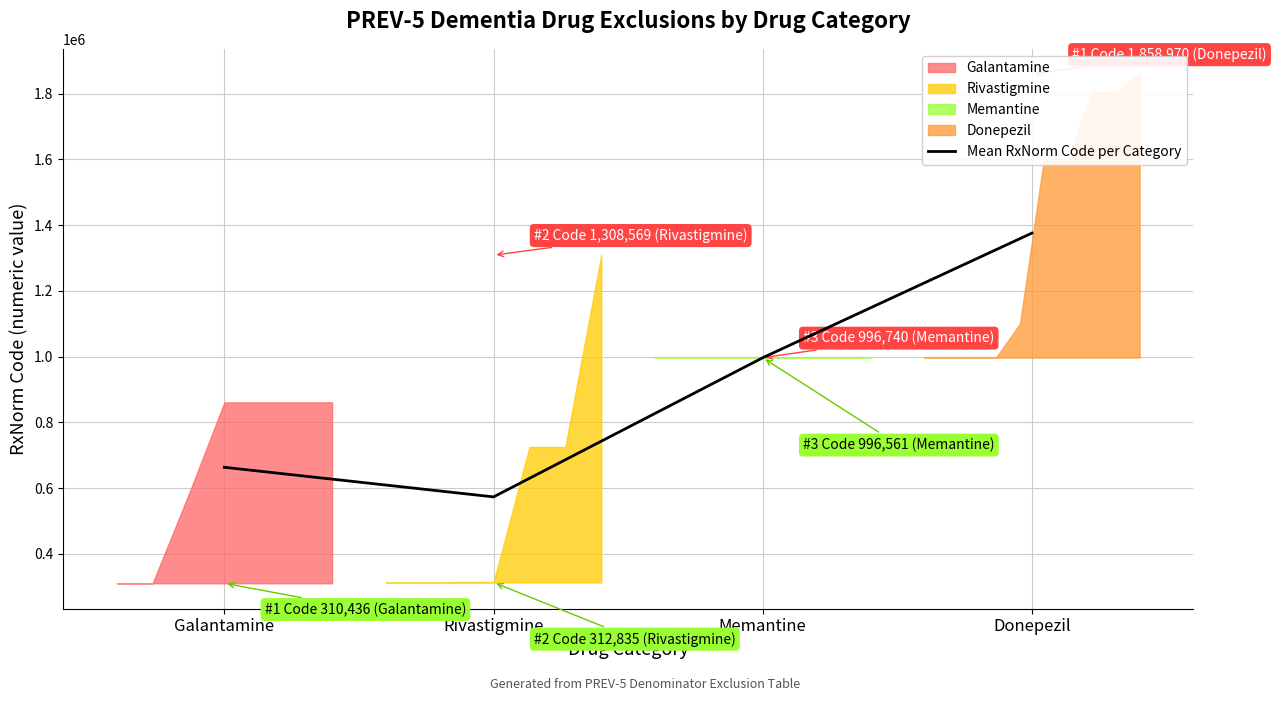

How many lines are shown in the chart?

1